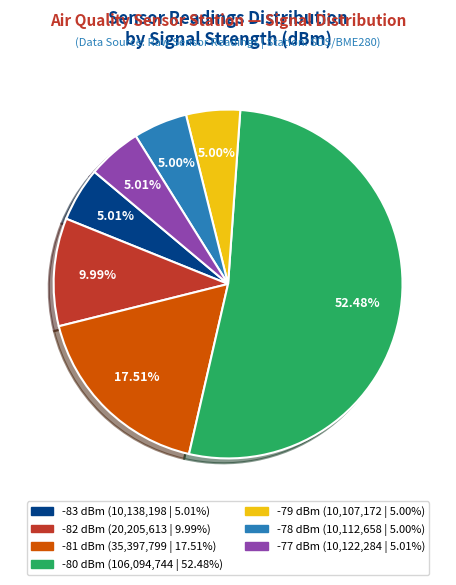

Is there any slice that represents more than half of the pie?

Yes